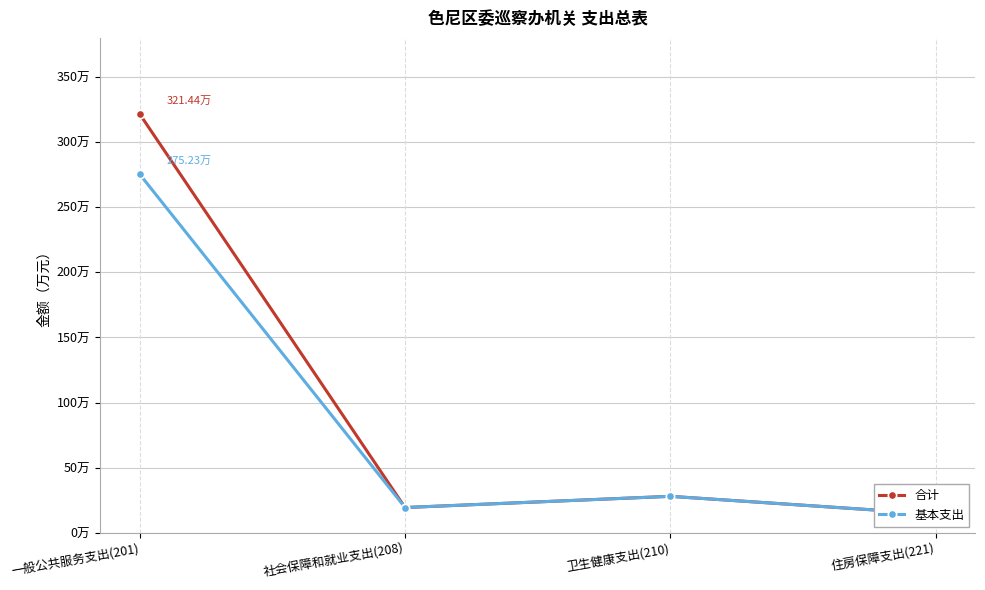

Does the chart display data point markers on the line(s)?

Yes